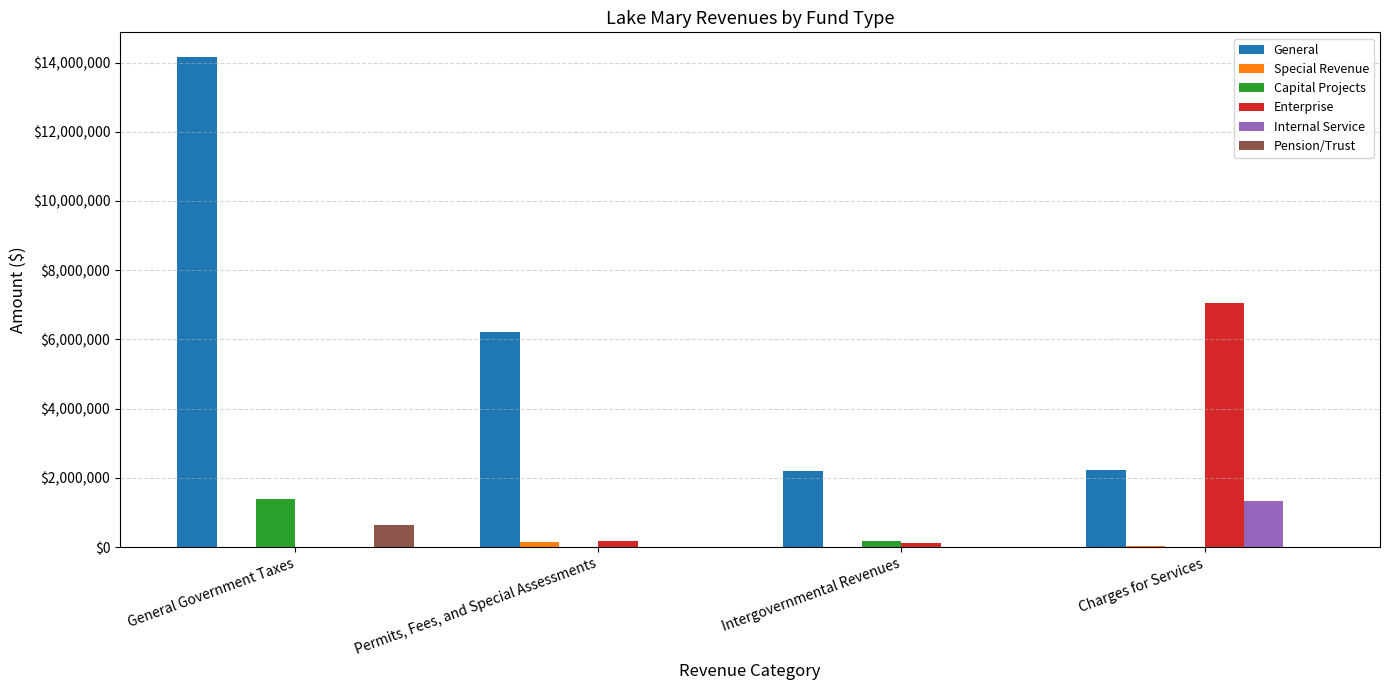

Between Permits, Fees, and Special Assessments and Intergovernmental Revenues, which series saw the biggest shift?

General